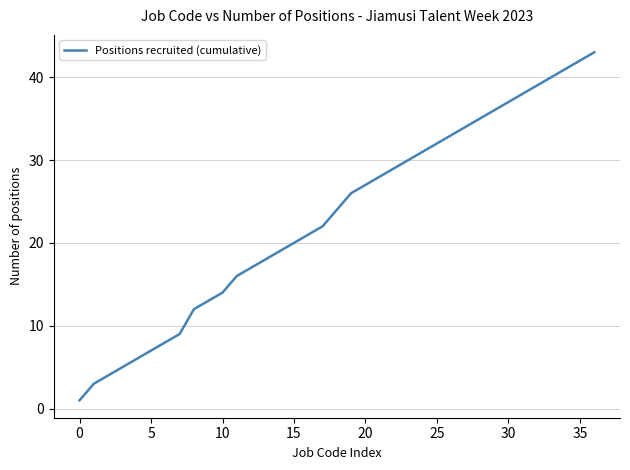

What is the maximum value shown in the chart?

43